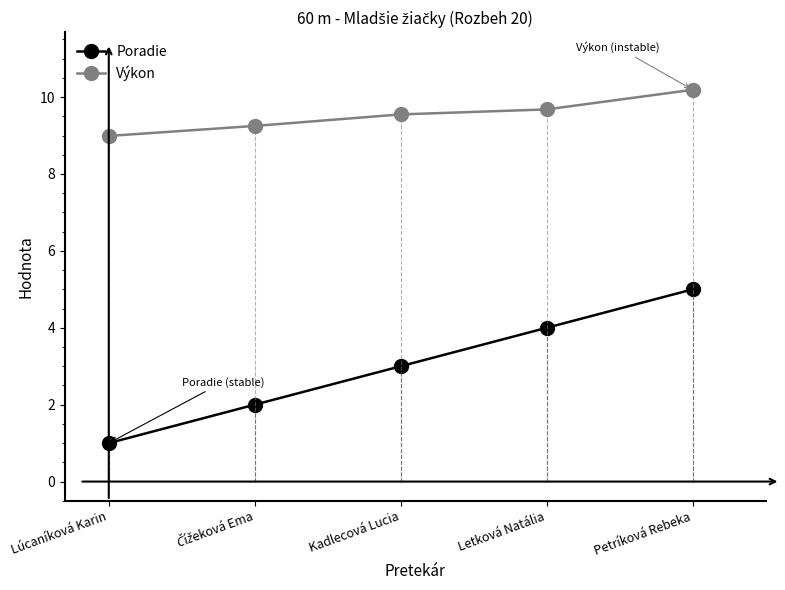

True or false: Výkon and Poradie cross at least once.

False